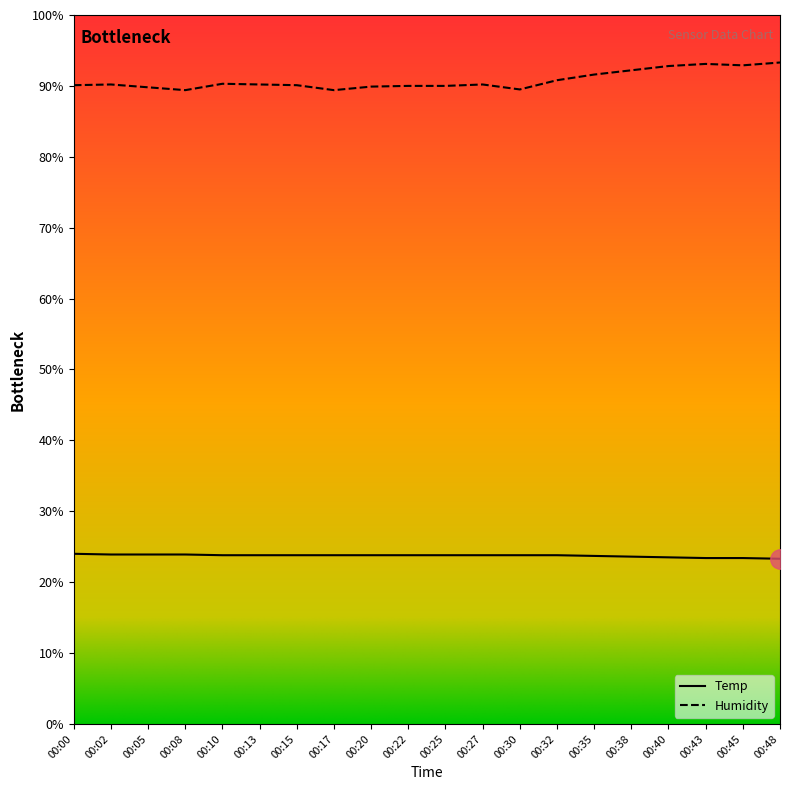

What is the lowest value of the Temp series?

23.3